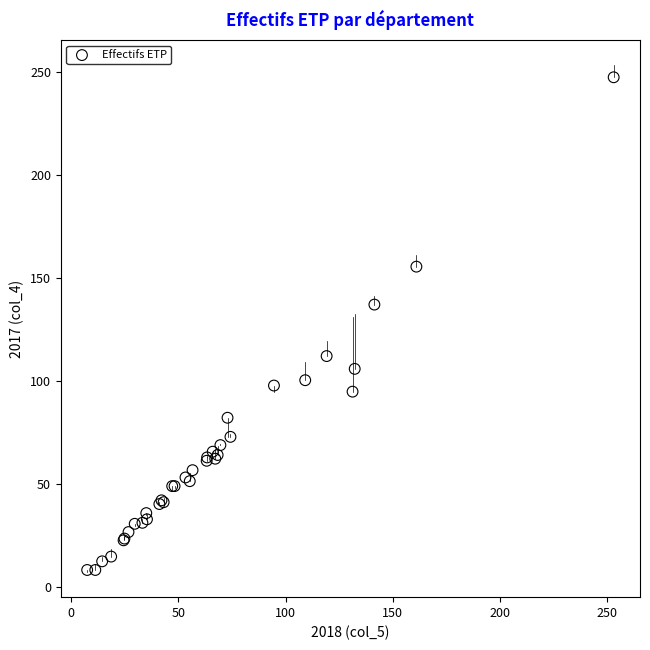

What Y value in the scatter plot is closest to 127?

137.1